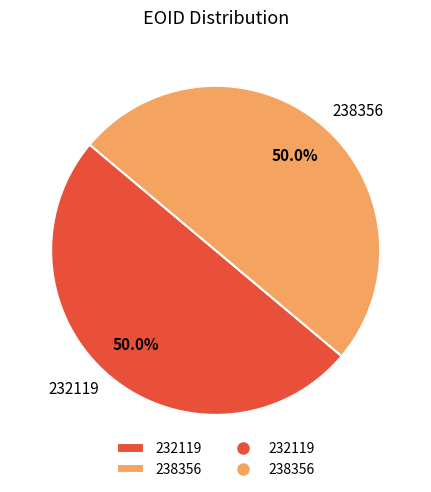

Is it true that 232119 is 50% of the pie?

True